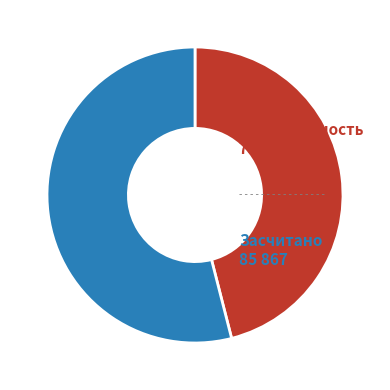

Is there a majority slice in this chart?

Yes